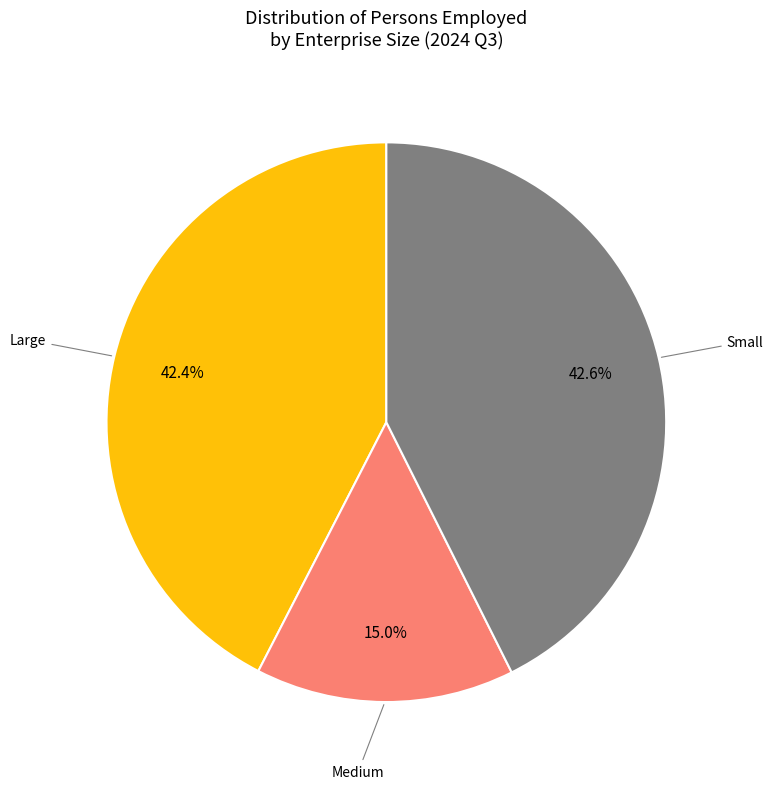

Between Medium and Large, which is larger?

Large